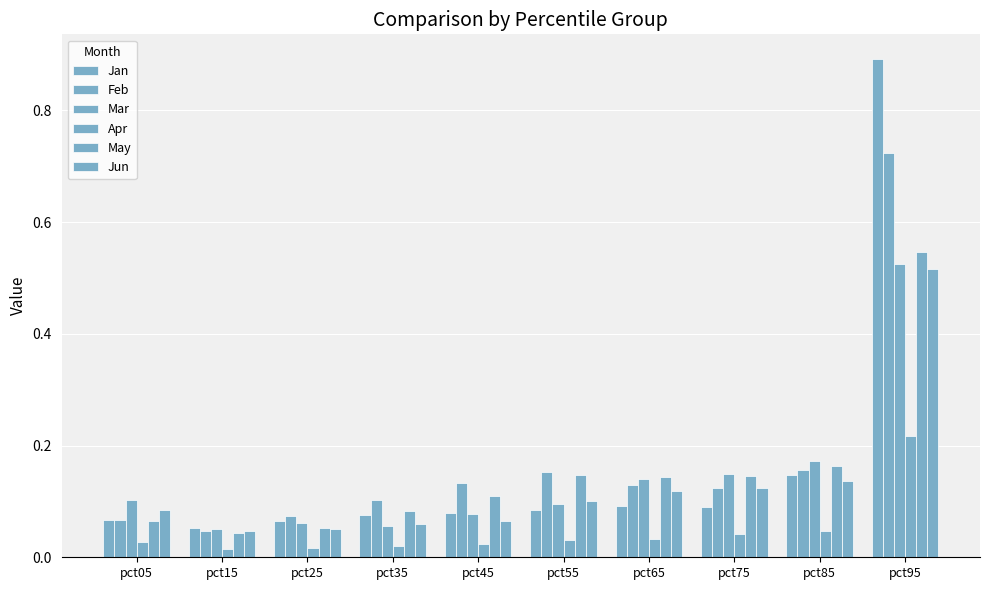

What is the value of the Jun bar at the 10th from the left?

0.5